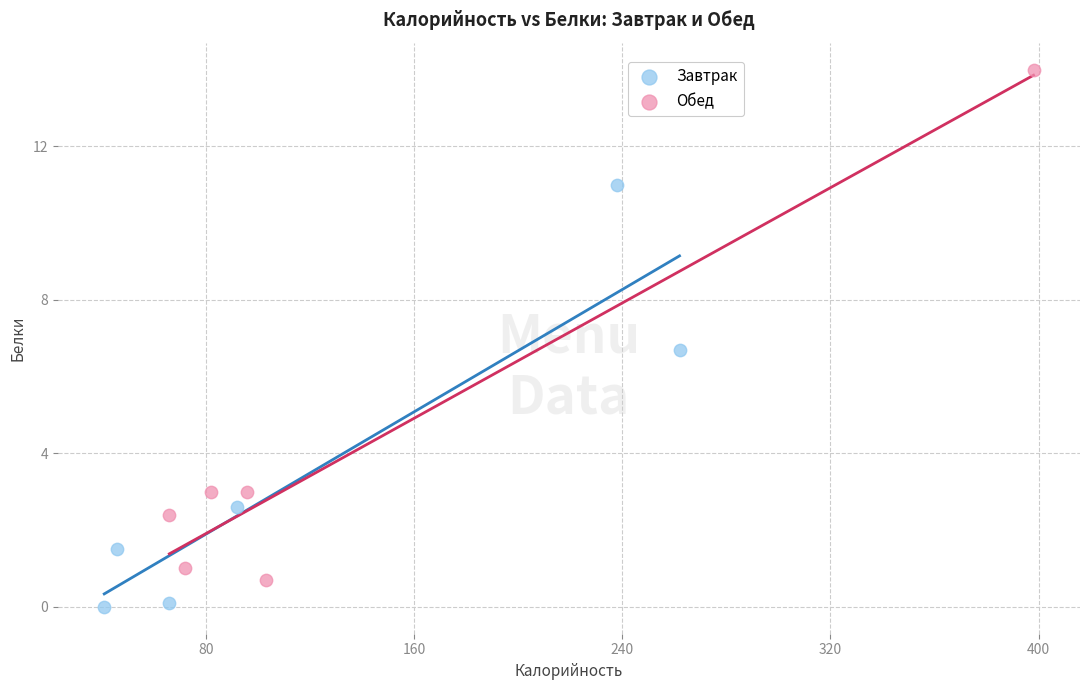

What are all the series names shown in the legend?

Завтрак, Обед